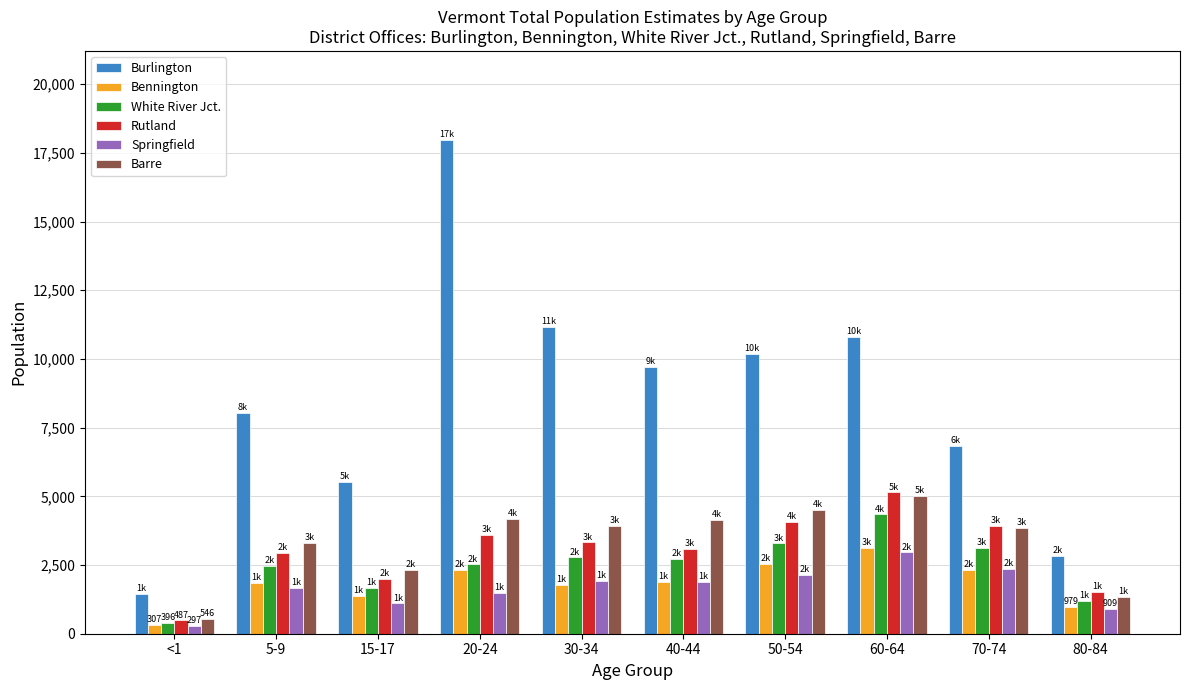

What is the difference between the highest and lowest values at 70-74?

4513